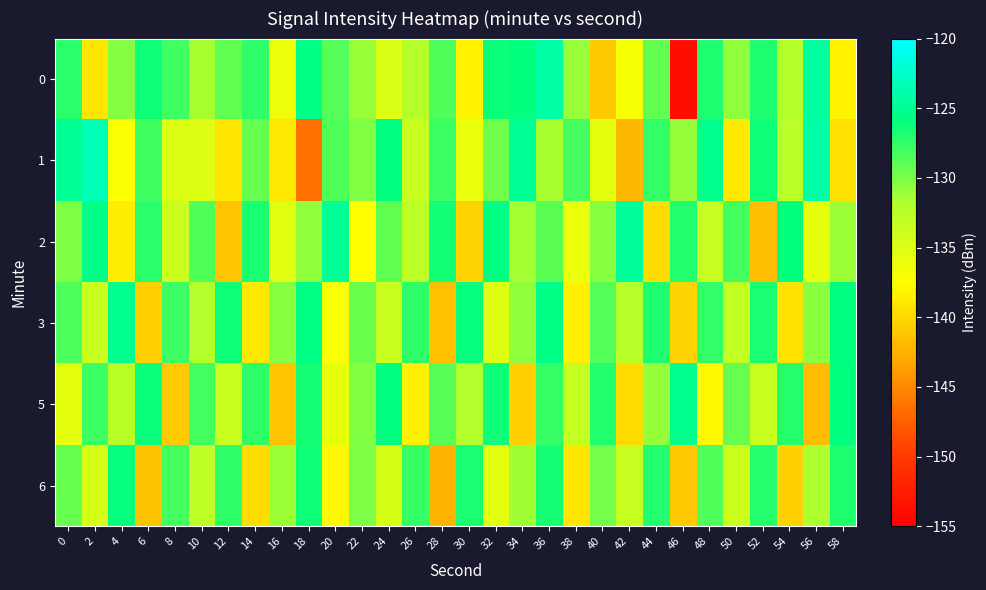

Between 4 and 44, which series saw the biggest shift?

1